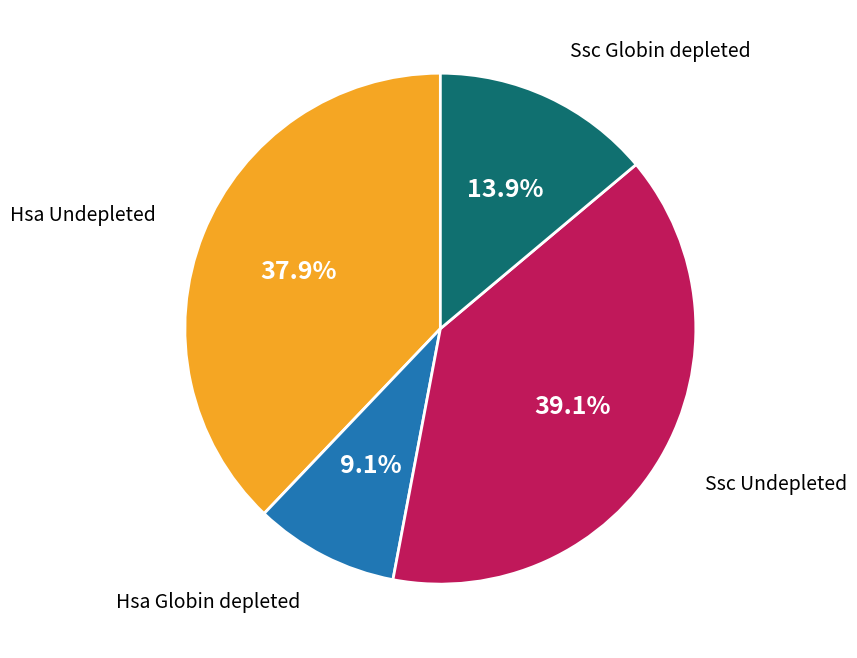

Is there a majority slice in this chart?

No